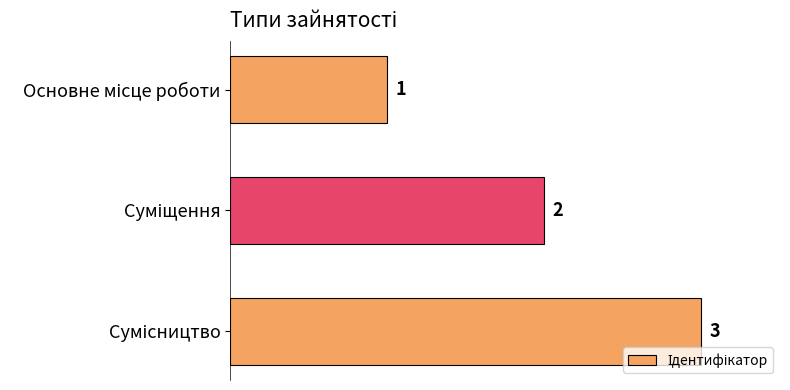

What is the maximum value shown in the chart?

3